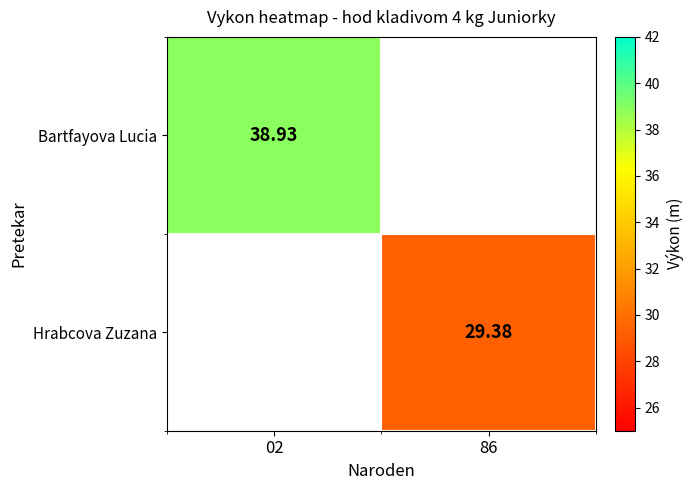

Is the value of Bartfayova Lucia at 02 greater than the value of Hrabcova Zuzana at 86?

Yes